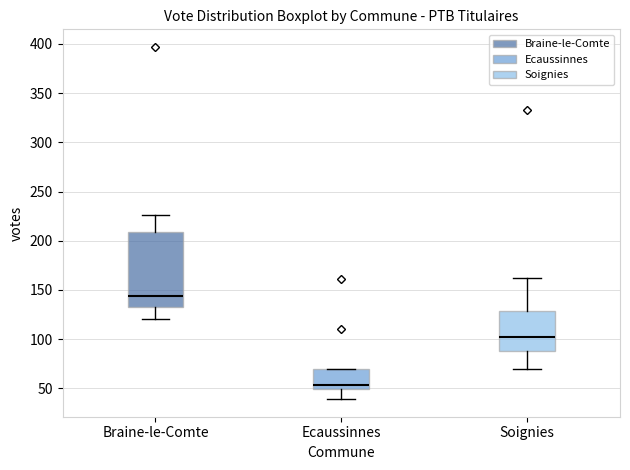

Where is the upper edge of the box for Braine-le-Comte on the y-axis? The values are not printed on the chart, so give them approximately, as read against the axis.

210